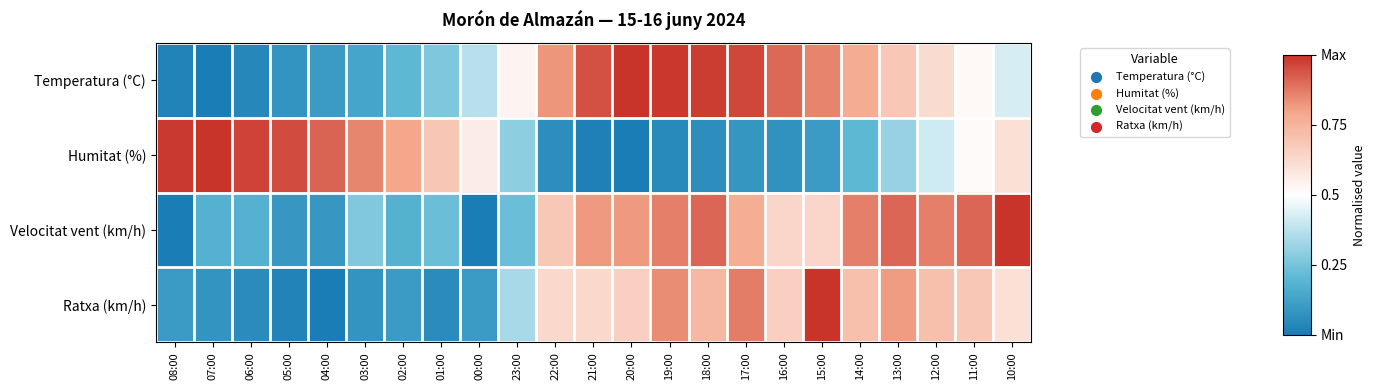

Reading left to right, extract all data points from this chart.

Temperatura (°C): 08:00=0.0	07:00=0.0	06:00=0.0	05:00=0.1	04:00=0.1	03:00=0.1	02:00=0.2	01:00=0.3	00:00=0.4	23:00=0.5	22:00=0.8	21:00=0.9	20:00=1.0	19:00=1.0	18:00=1.0	17:00=1.0	16:00=0.9	15:00=0.9	14:00=0.8	13:00=0.7	12:00=0.6	11:00=0.5	10:00=0.4
Humitat (%): 08:00=1.0	07:00=1.0	06:00=1.0	05:00=1.0	04:00=0.9	03:00=0.9	02:00=0.8	01:00=0.7	00:00=0.6	23:00=0.3	22:00=0.1	21:00=0.0	20:00=0.0	19:00=0.0	18:00=0.1	17:00=0.1	16:00=0.1	15:00=0.1	14:00=0.2	13:00=0.3	12:00=0.4	11:00=0.5	10:00=0.6
Velocitat vent (km/h): 08:00=0.0	07:00=0.2	06:00=0.2	05:00=0.1	04:00=0.1	03:00=0.3	02:00=0.2	01:00=0.2	00:00=0.0	23:00=0.2	22:00=0.7	21:00=0.8	20:00=0.8	19:00=0.9	18:00=0.9	17:00=0.8	16:00=0.6	15:00=0.6	14:00=0.9	13:00=0.9	12:00=0.9	11:00=0.9	10:00=1.0
Ratxa (km/h): 08:00=0.1	07:00=0.1	06:00=0.1	05:00=0.0	04:00=0.0	03:00=0.1	02:00=0.1	01:00=0.1	00:00=0.1	23:00=0.3	22:00=0.6	21:00=0.6	20:00=0.7	19:00=0.8	18:00=0.7	17:00=0.9	16:00=0.7	15:00=1.0	14:00=0.7	13:00=0.8	12:00=0.7	11:00=0.7	10:00=0.6